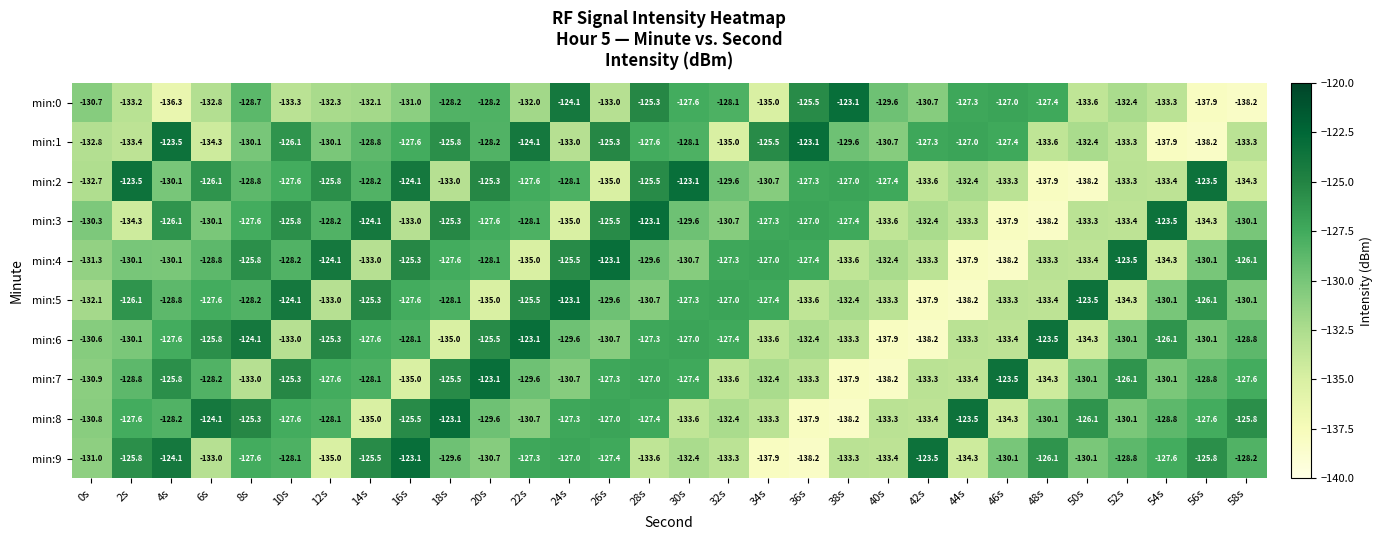

What is the maximum value shown in the chart?

-123.1